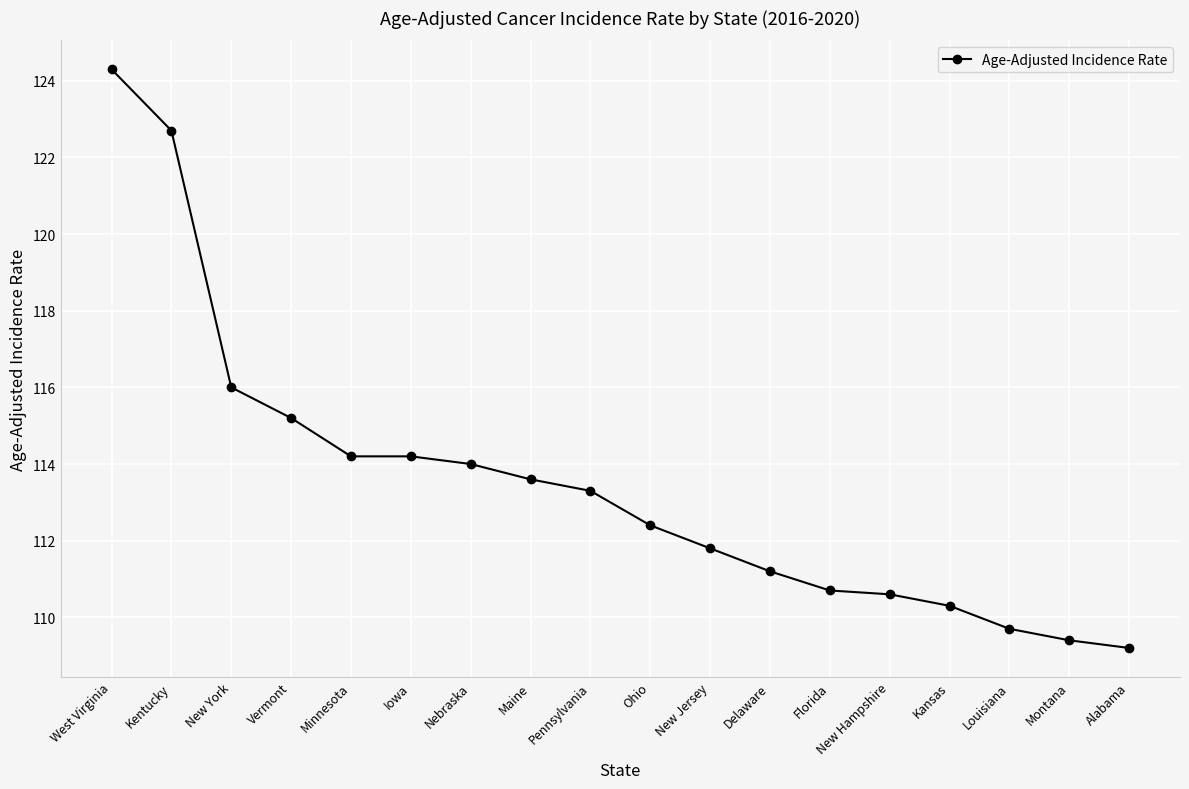

Count the number of data series in this chart.

1